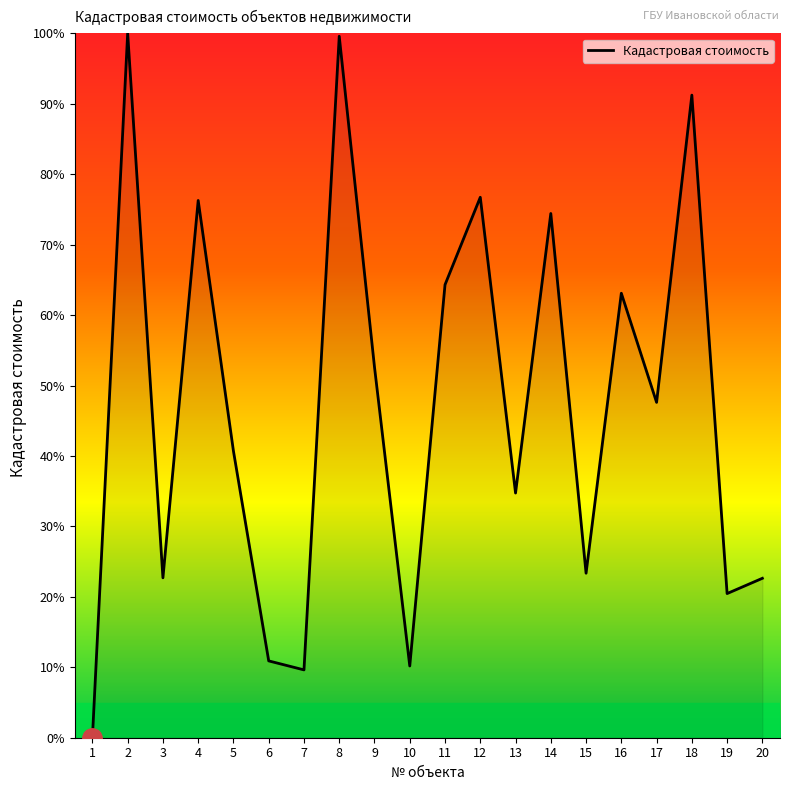

Which has a higher value, 11 or 18?

18